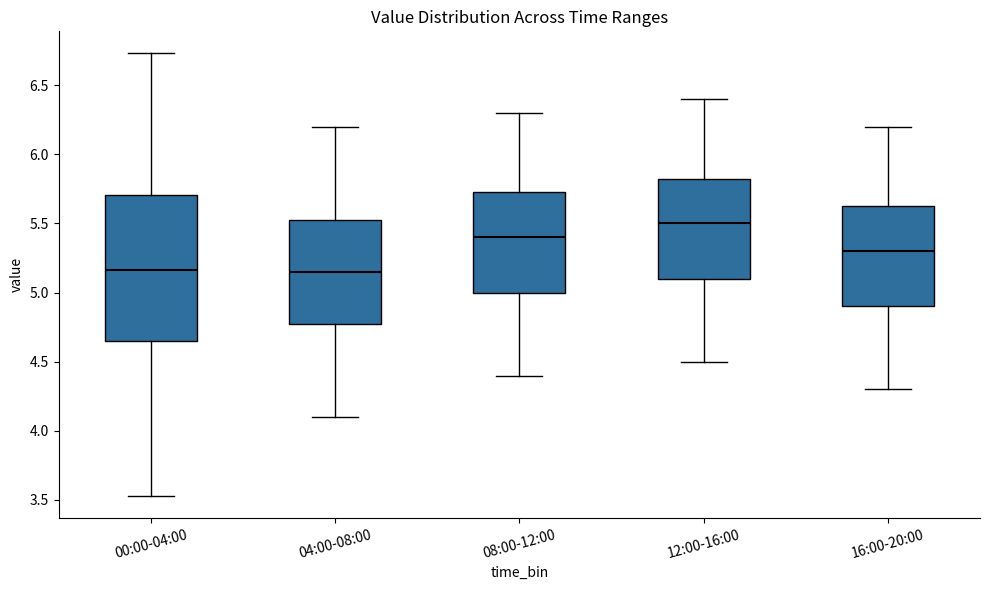

Reading left to right, read every box against the y-axis: the position of its median line, the range the box covers, and the ends of its whiskers. The values are not printed on the chart, so give them approximately, as read against the axis.

00:00-04:00: median 5.15, box 4.65 to 5.70, whiskers 3.55 to 6.75
04:00-08:00: median 5.15, box 4.80 to 5.55, whiskers 4.10 to 6.20
08:00-12:00: median 5.40, box 5.00 to 5.75, whiskers 4.40 to 6.30
12:00-16:00: median 5.50, box 5.10 to 5.85, whiskers 4.50 to 6.40
16:00-20:00: median 5.30, box 4.90 to 5.65, whiskers 4.30 to 6.20